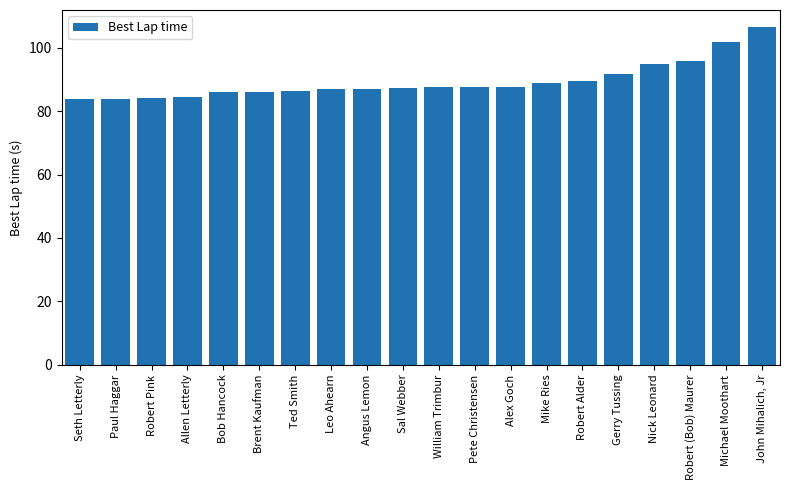

What is the value of the 7th bar from the left?

86.5